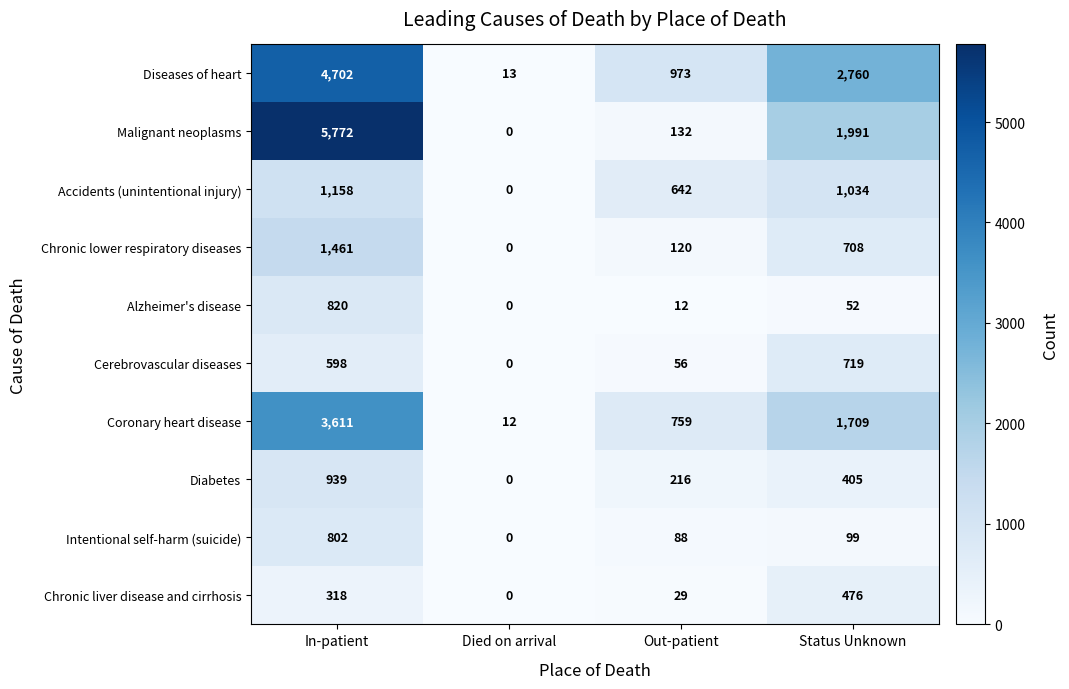

Rank the series by their maximum value, from lowest to highest.

Chronic liver disease and cirrhosis, Cerebrovascular diseases, Intentional self-harm (suicide), Alzheimer's disease, Diabetes, Accidents (unintentional injury), Chronic lower respiratory diseases, Coronary heart disease, Diseases of heart, Malignant neoplasms